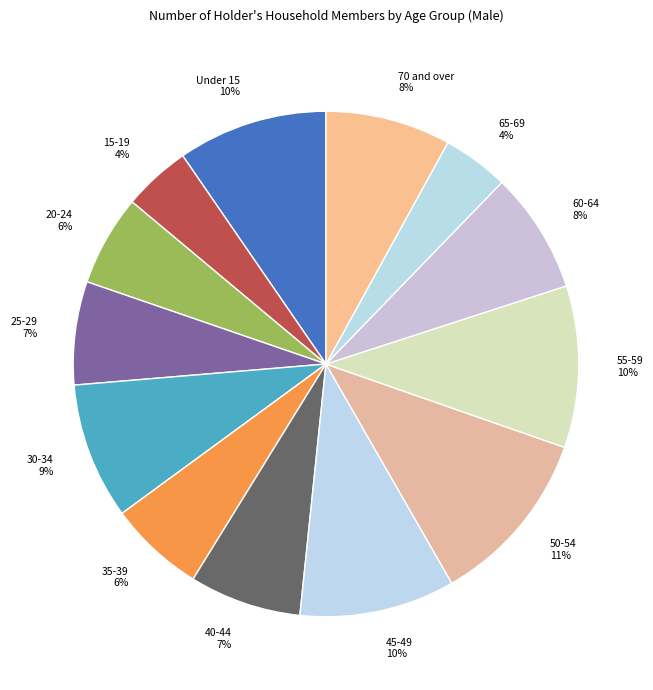

The 70 and over slice represents 14% of the pie. True or false?

False